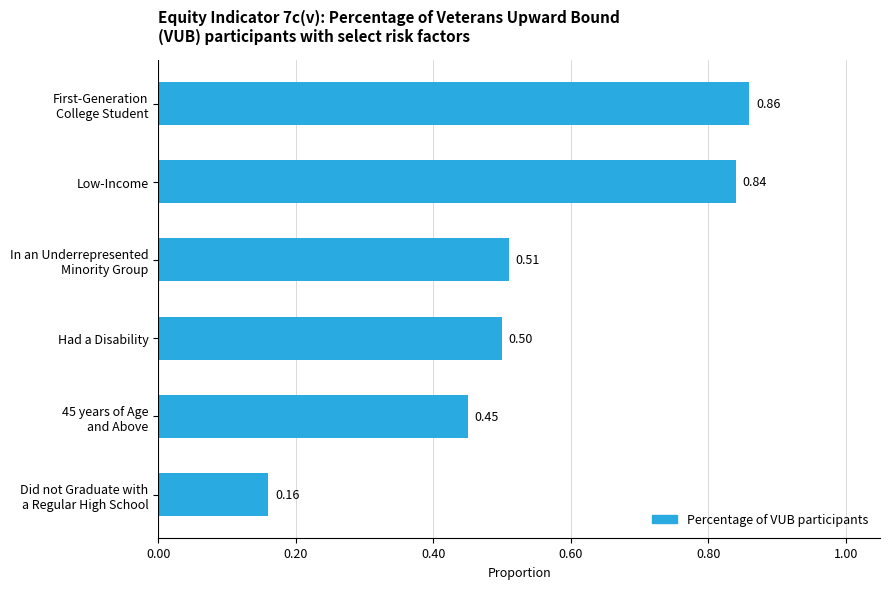

What is the difference between the maximum and minimum values?

0.7